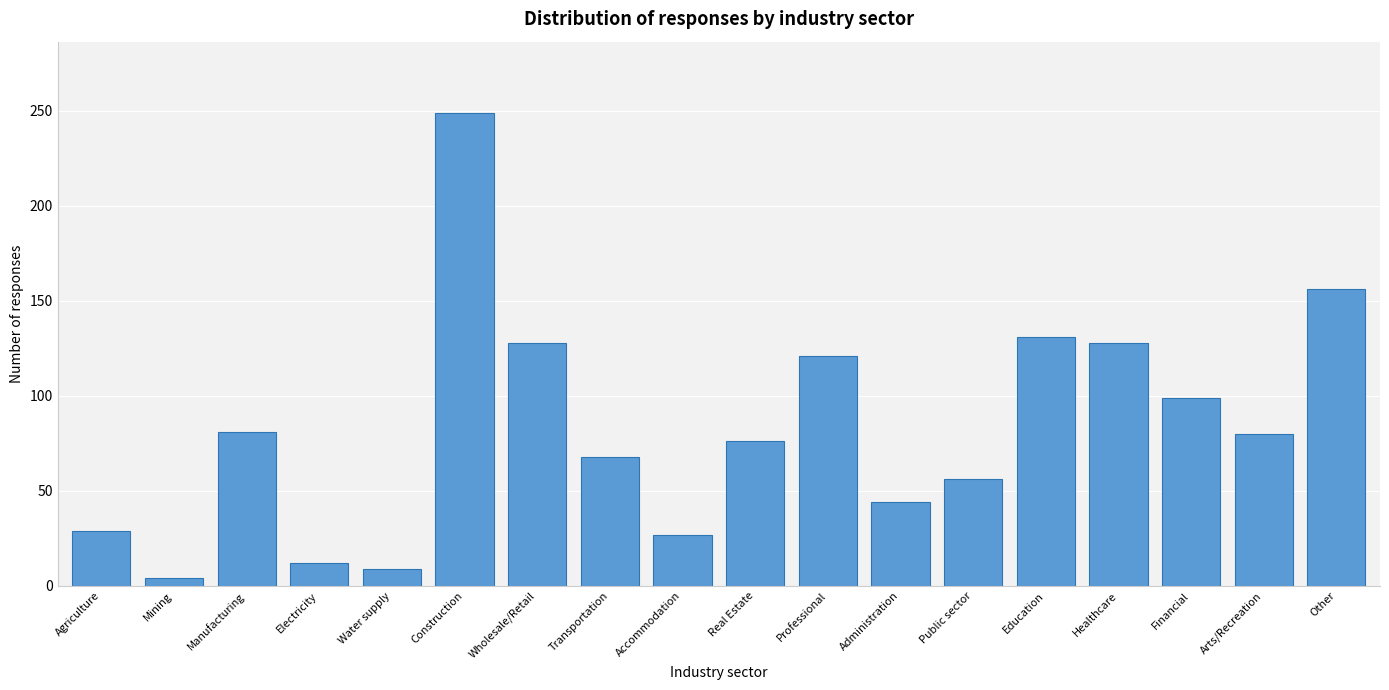

What is the change in value from Wholesale/Retail to Public sector?

-72